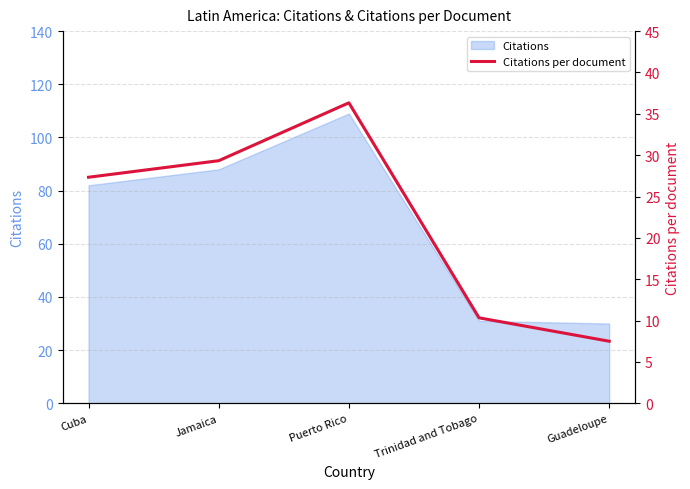

What is the sum of all values?

110.8